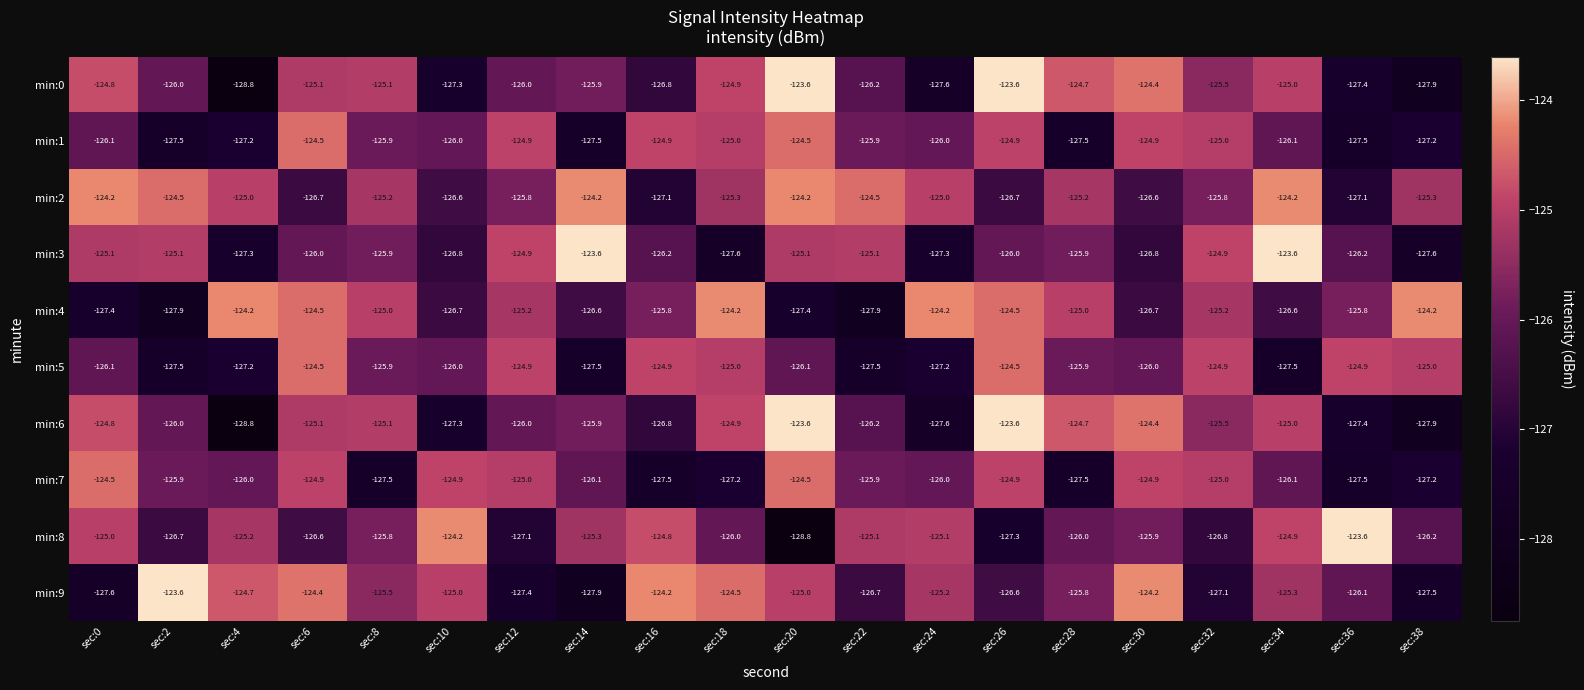

What is the difference between the highest and lowest values at sec:26?

3.7